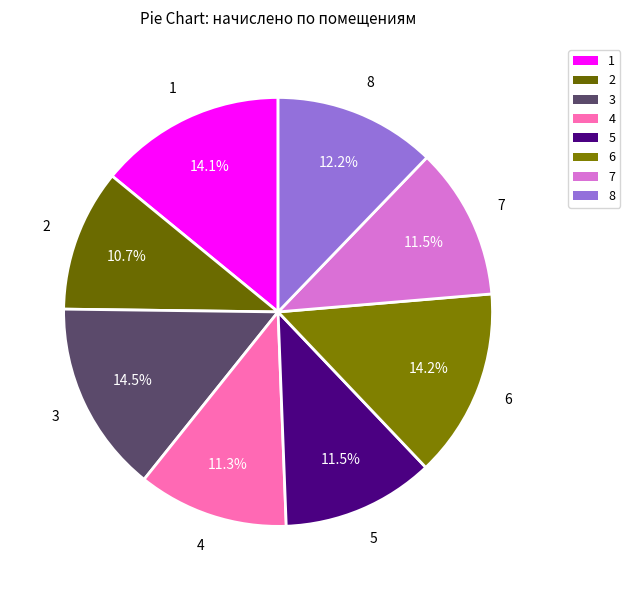

Is the sum of 5 and 3 greater than half?

No